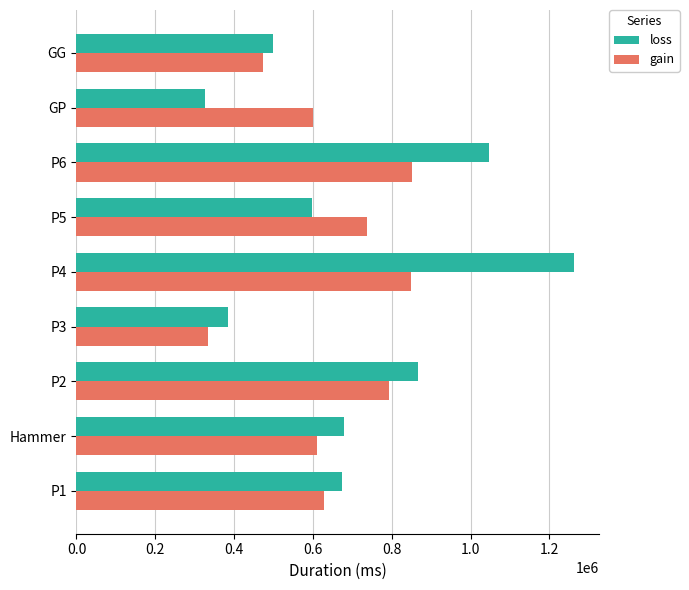

List the series in order of their peak value, highest first.

loss, gain